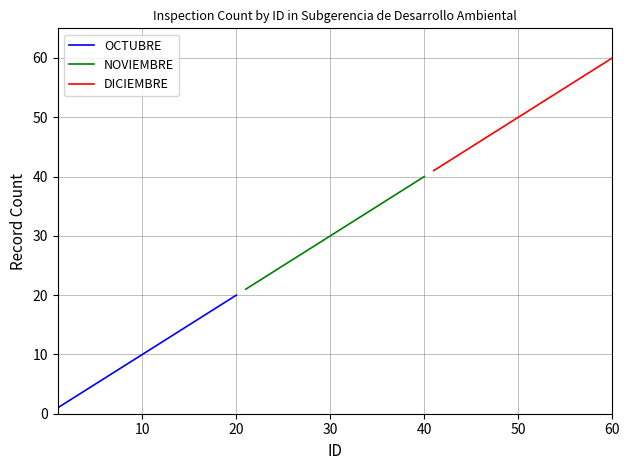

Which series has the largest total across all categories?

DICIEMBRE